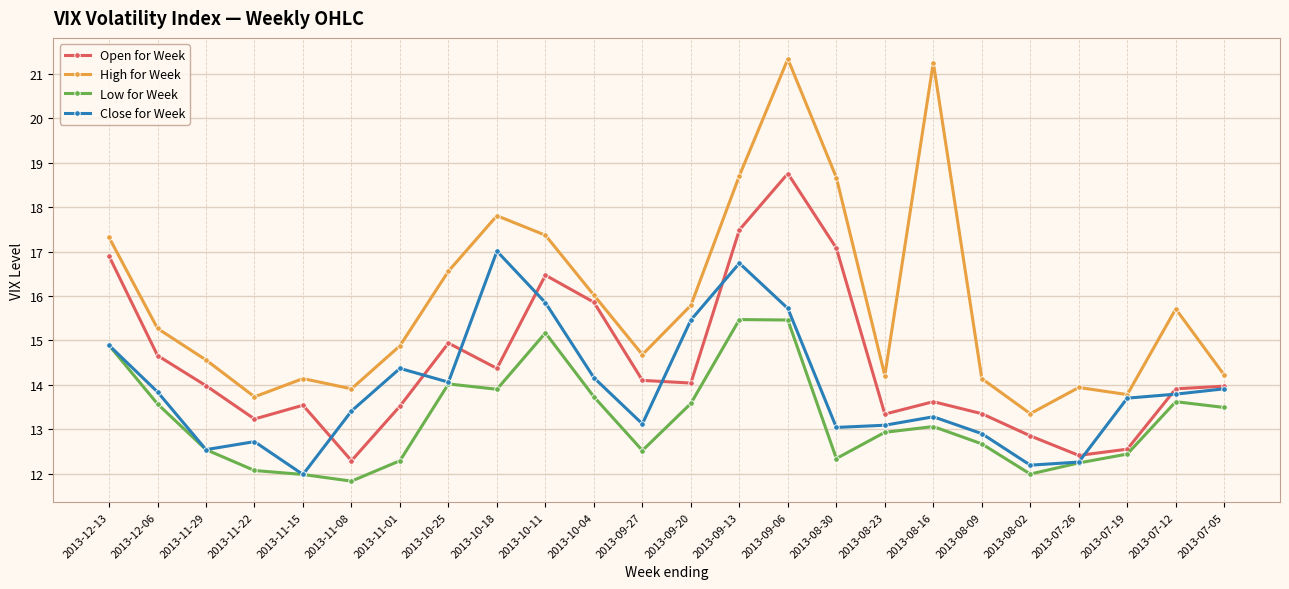

Where is the first local maximum for Close for Week?

2013-11-22